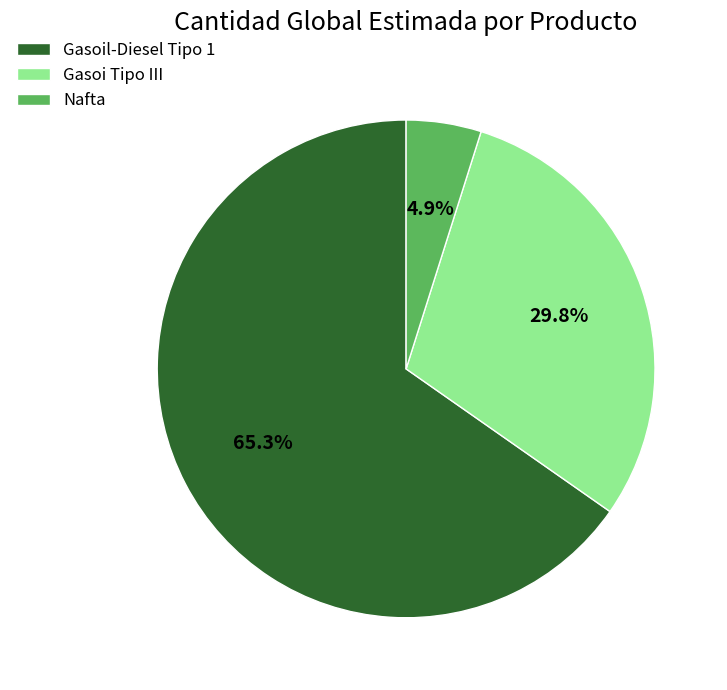

What is the total percentage of Gasoil-Diesel Tipo 1 and Nafta?

70.2%